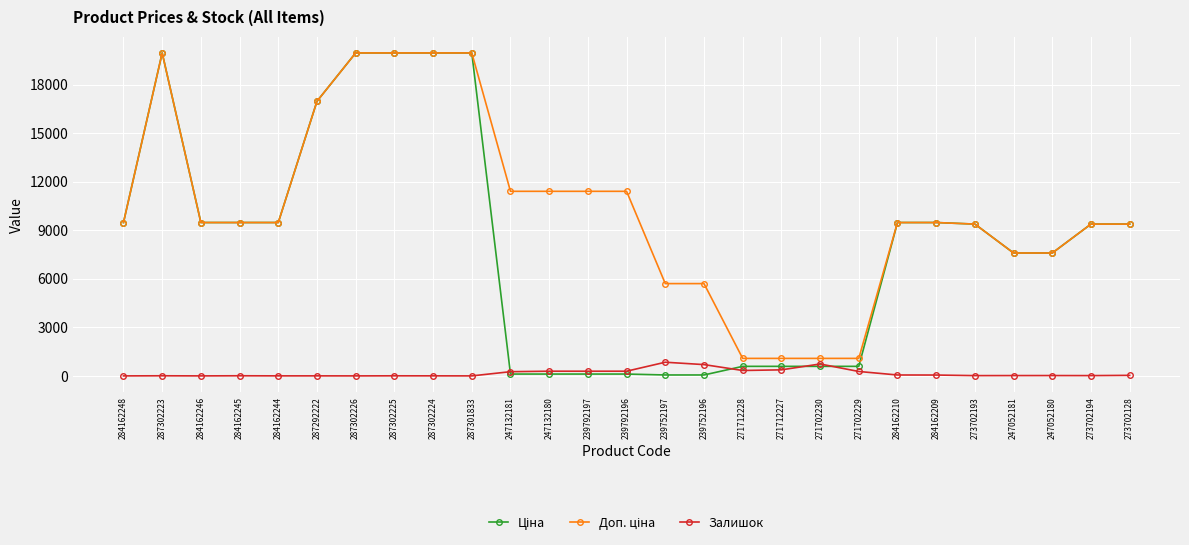

Is this an area chart (filled region under the line)?

No